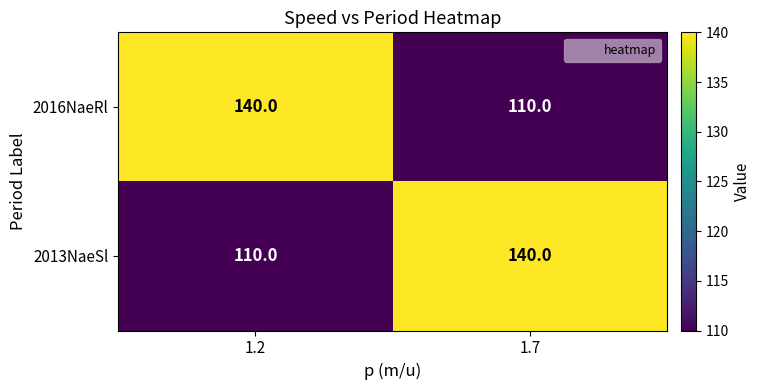

Is it true that 2013NaeSl equals 174 at 1.2?

False